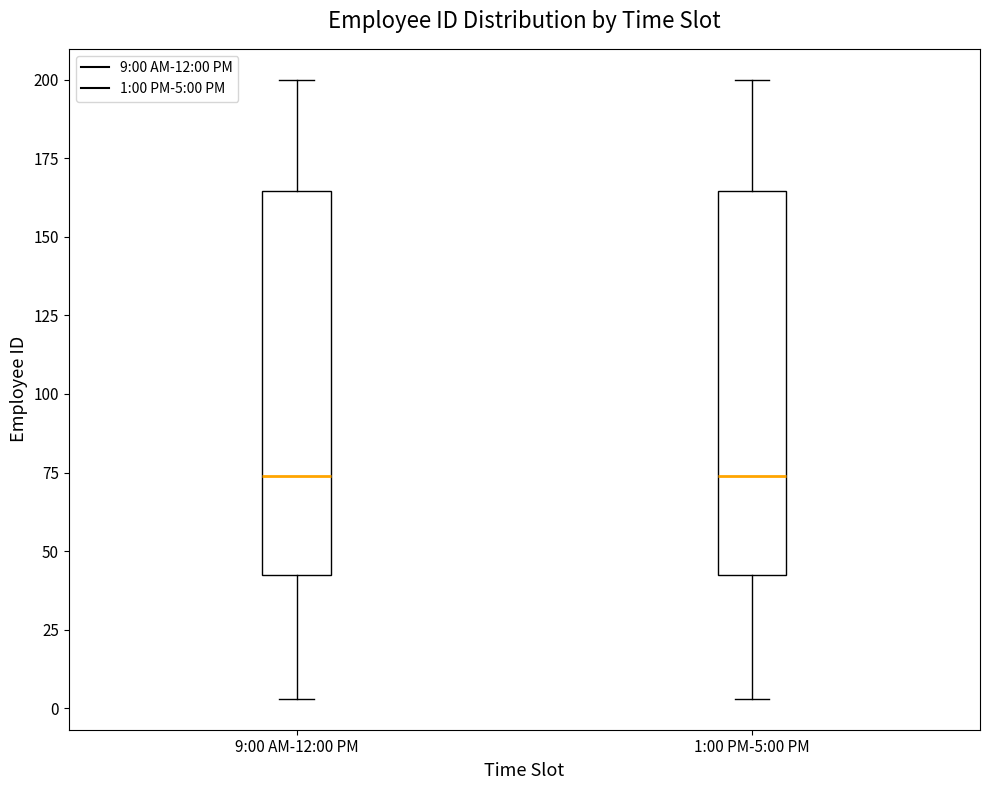

Reading left to right, transcribe this box plot: for each box, give where its median line is, the range the box spans, and where its two whiskers end, as read against the y-axis. The values are not printed on the chart, so give them approximately, as read against the axis.

9:00 AM-12:00 PM: median 75, box 40 to 165, whiskers 5 to 200
1:00 PM-5:00 PM: median 75, box 40 to 165, whiskers 5 to 200